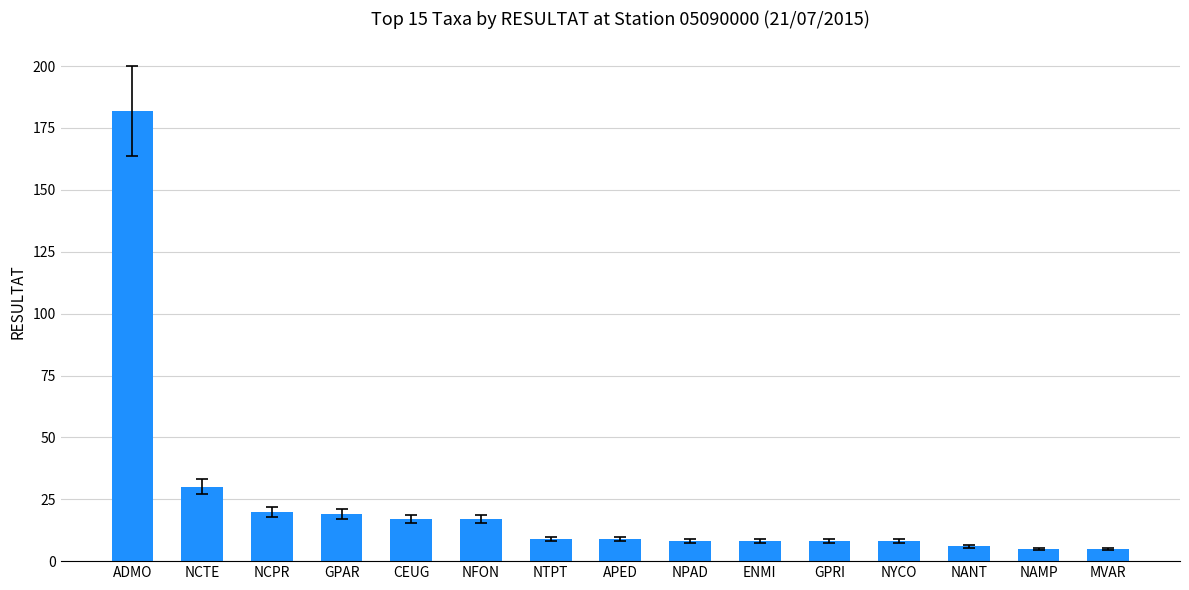

Reading right to left, what are all the values shown in this chart?

5	5	6	8	8	8	8	9	9	17	17	19	20	30	182